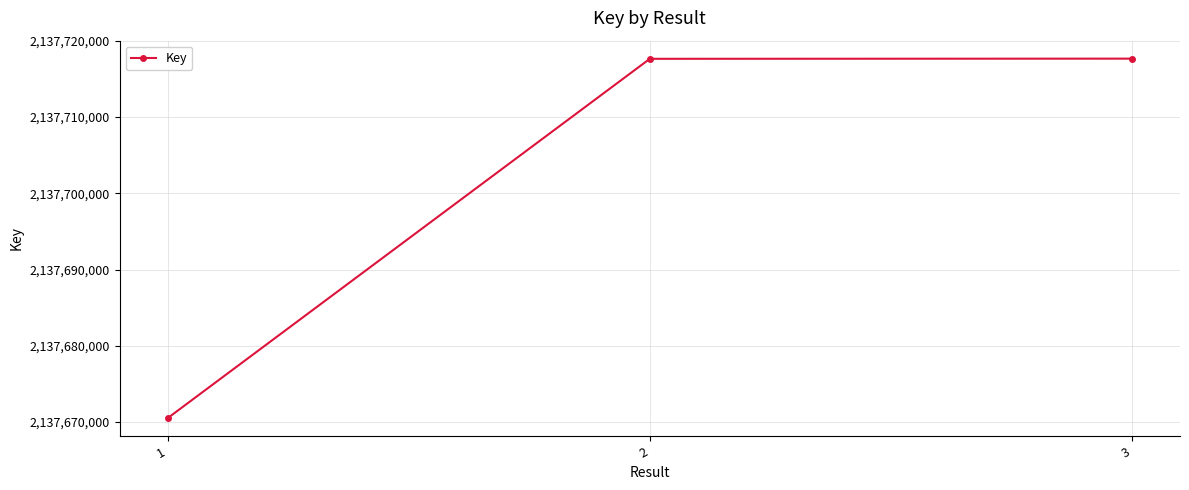

How many lines are shown in the chart?

1